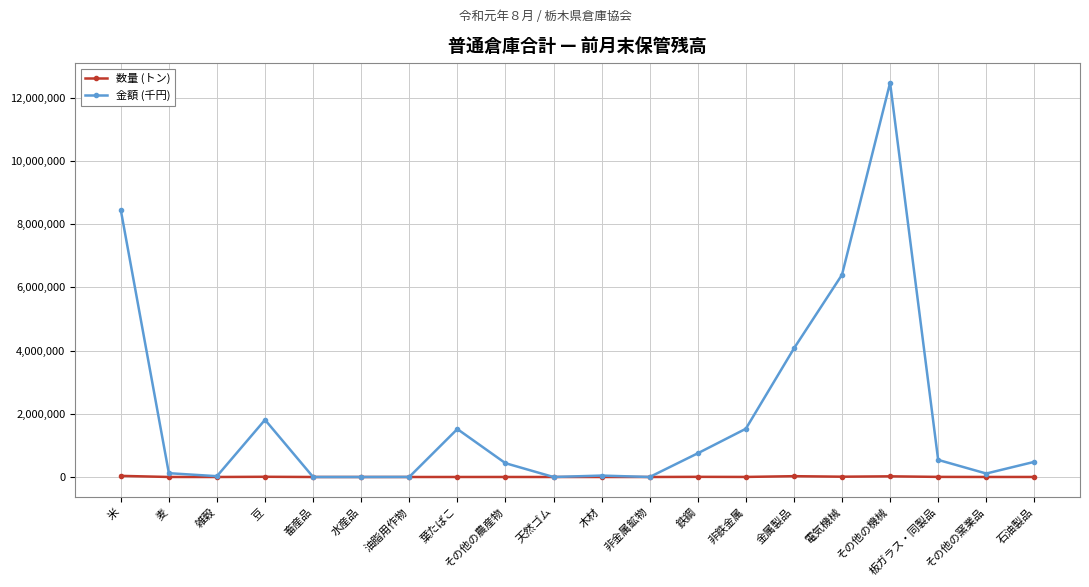

How many data points does each series have?

20